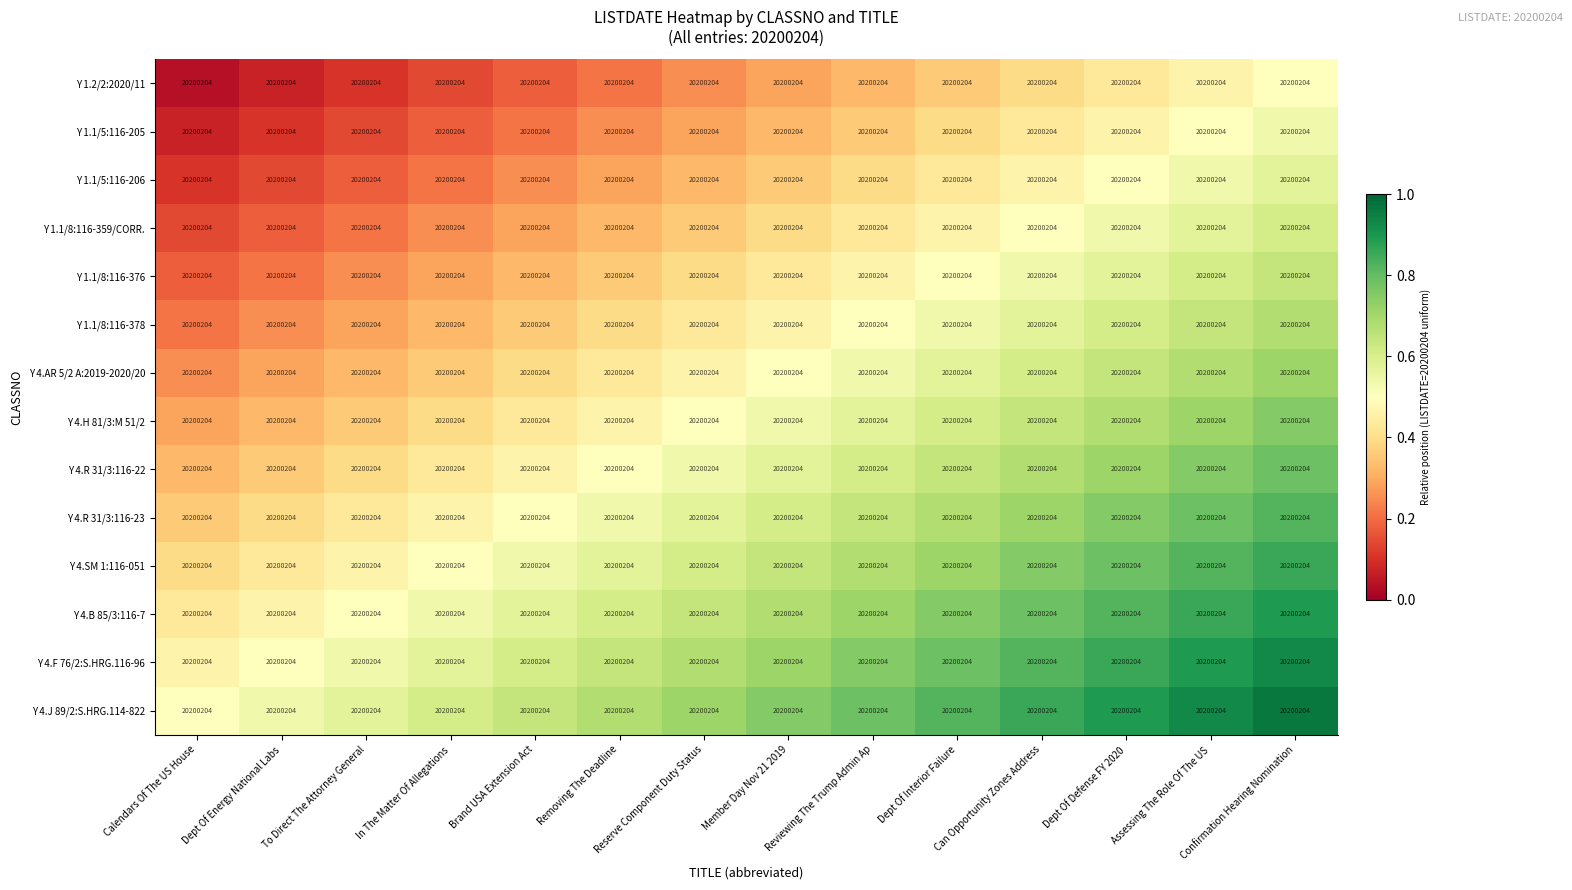

At which label is Y 4.R 31/3:116-22 closest to 0?

Calendars Of The US House